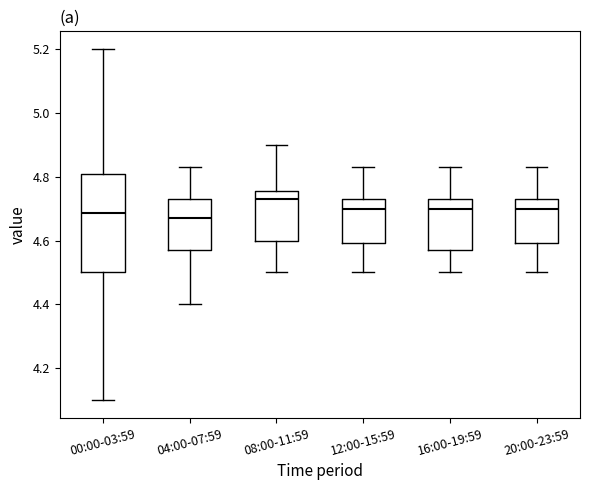

Where is the lower edge of the box for 08:00-11:59 on the y-axis? The values are not printed on the chart, so give them approximately, as read against the axis.

4.60